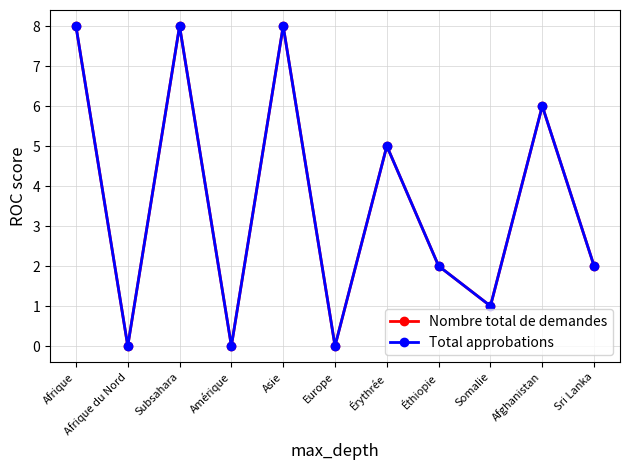

What is the sum of all Total approbations values?

40